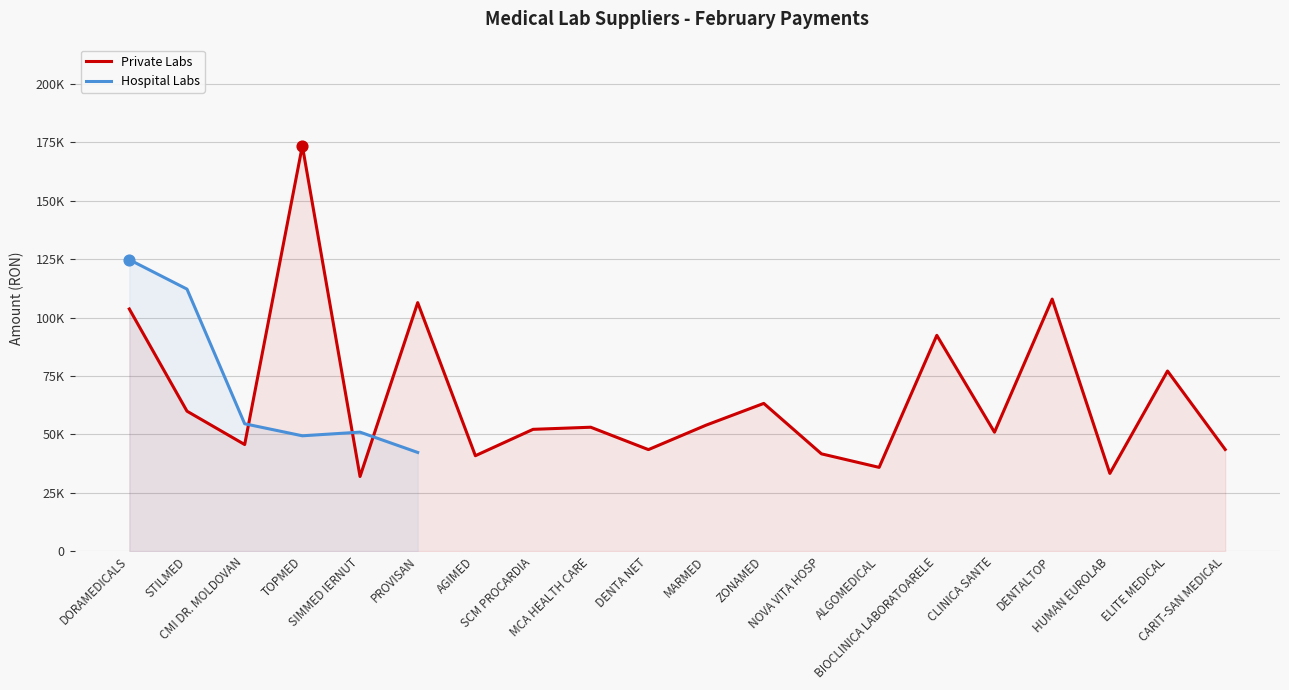

What is the ratio of the value at ELITE MEDICAL to the value at HUMAN EUROLAB?

2.3